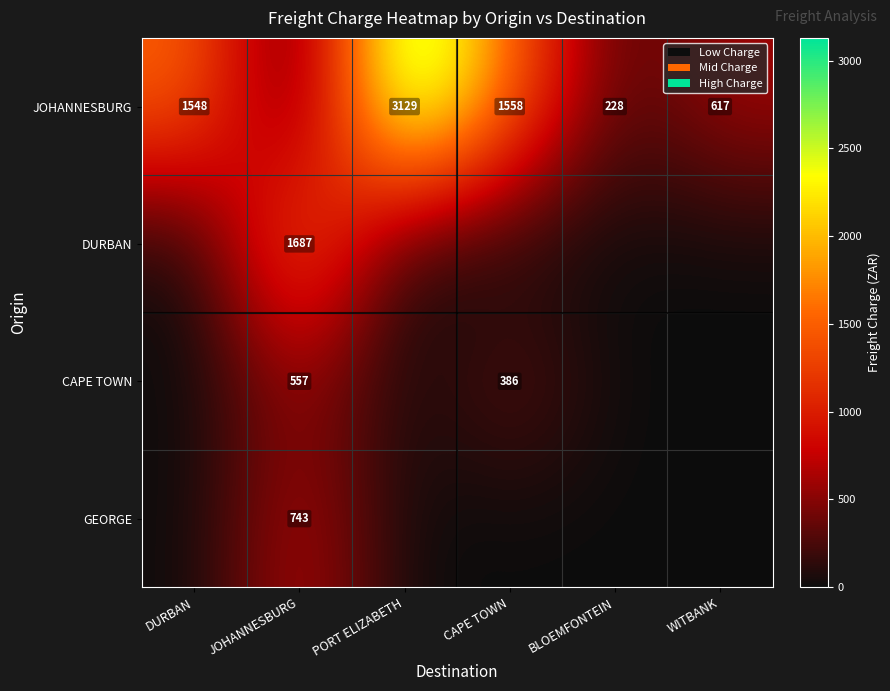

Is it true that JOHANNESBURG equals 302 at BLOEMFONTEIN?

False